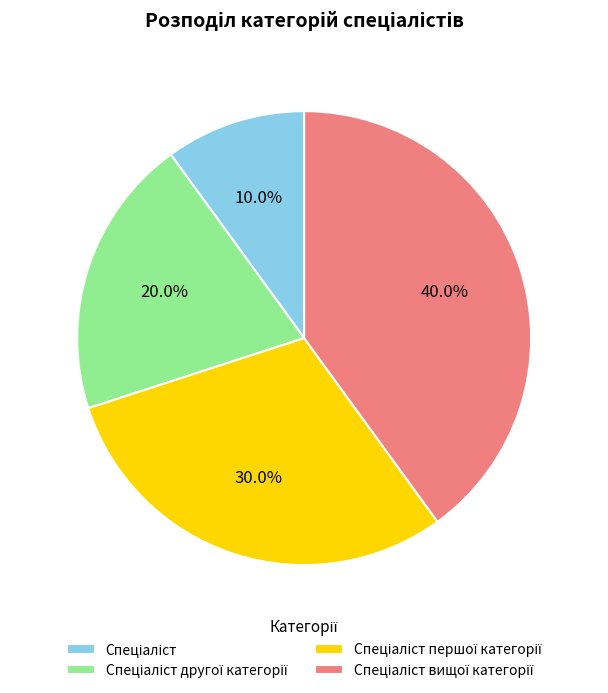

Count the number of slices in the pie.

4